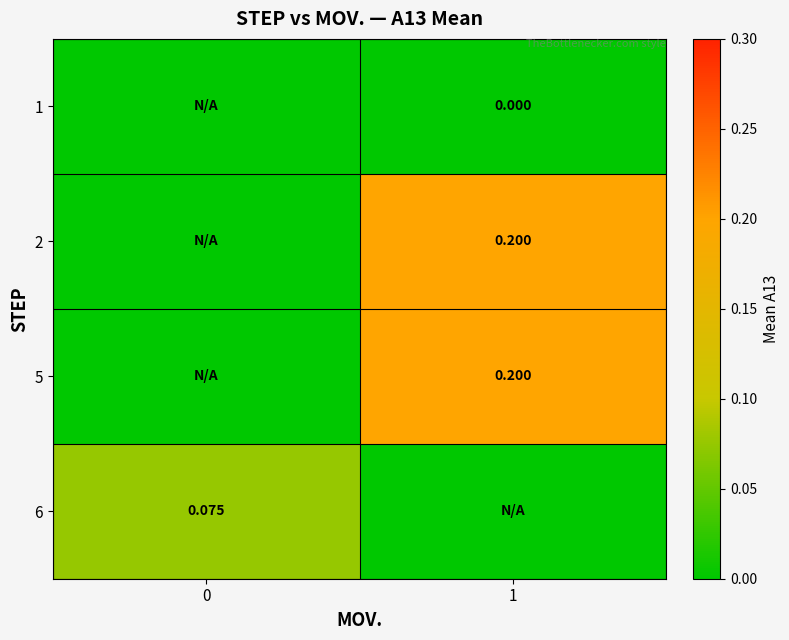

Which category has the highest value across all series?

1